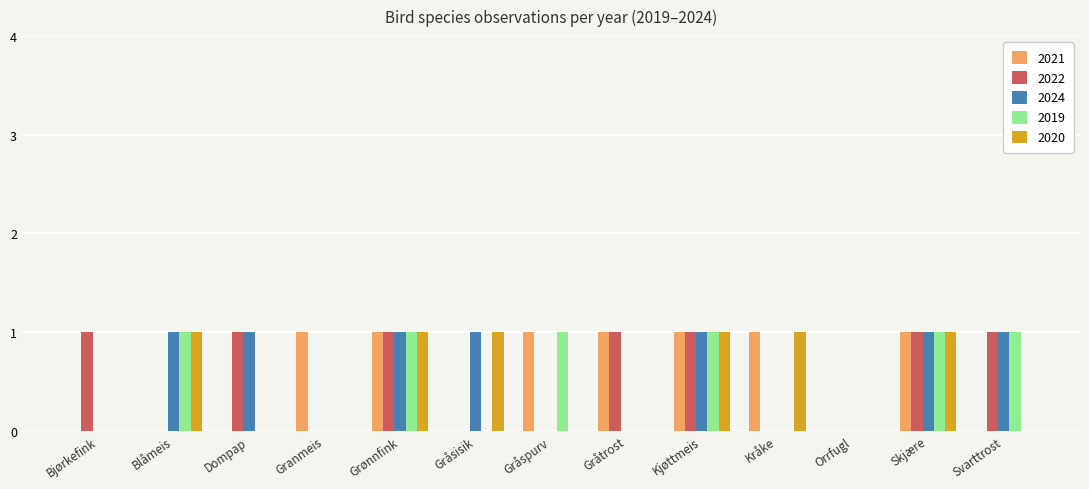

Are the bars grouped side by side (vs. stacked)?

Yes